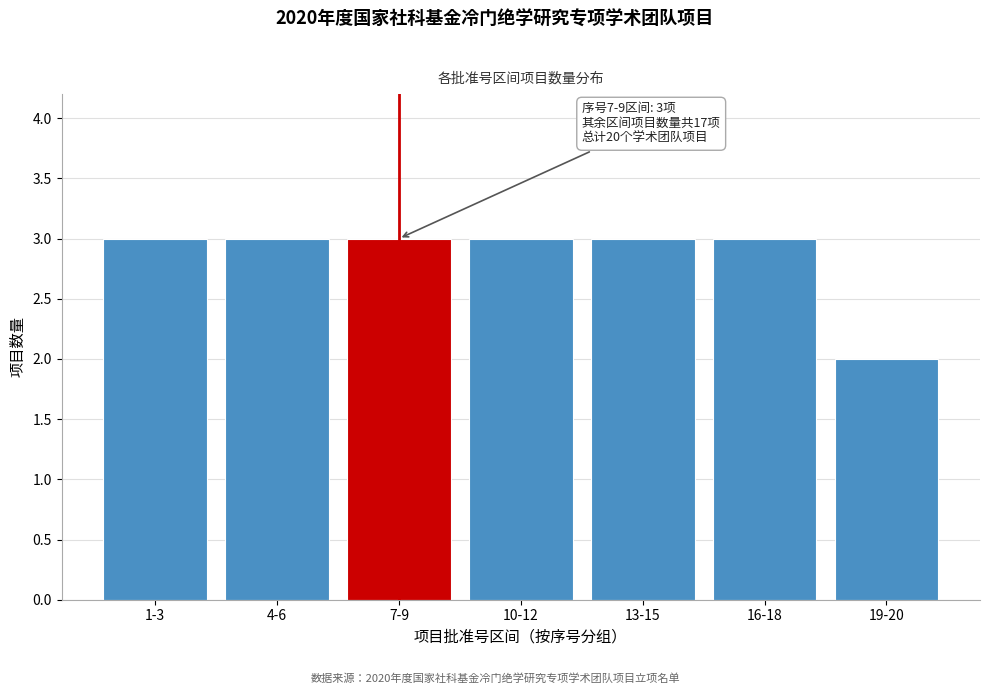

Reading left to right, list all the values displayed in this chart.

3	3	3	3	3	3	2